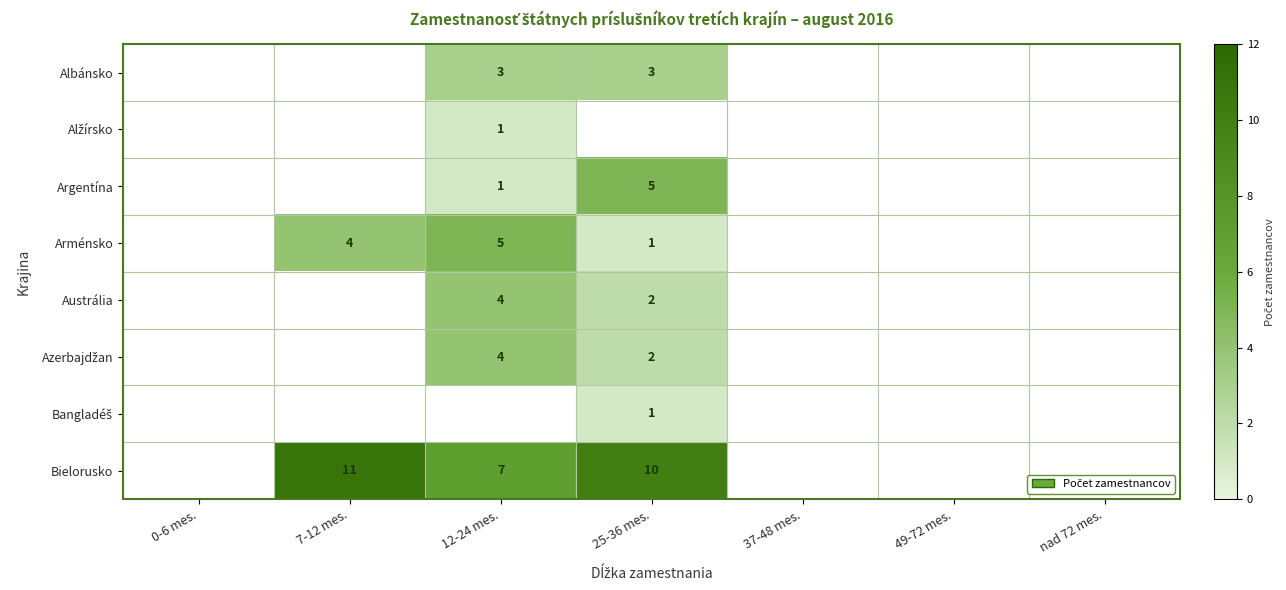

What is the difference between the Argentína values at 25-36 mes. and 12-24 mes.?

4